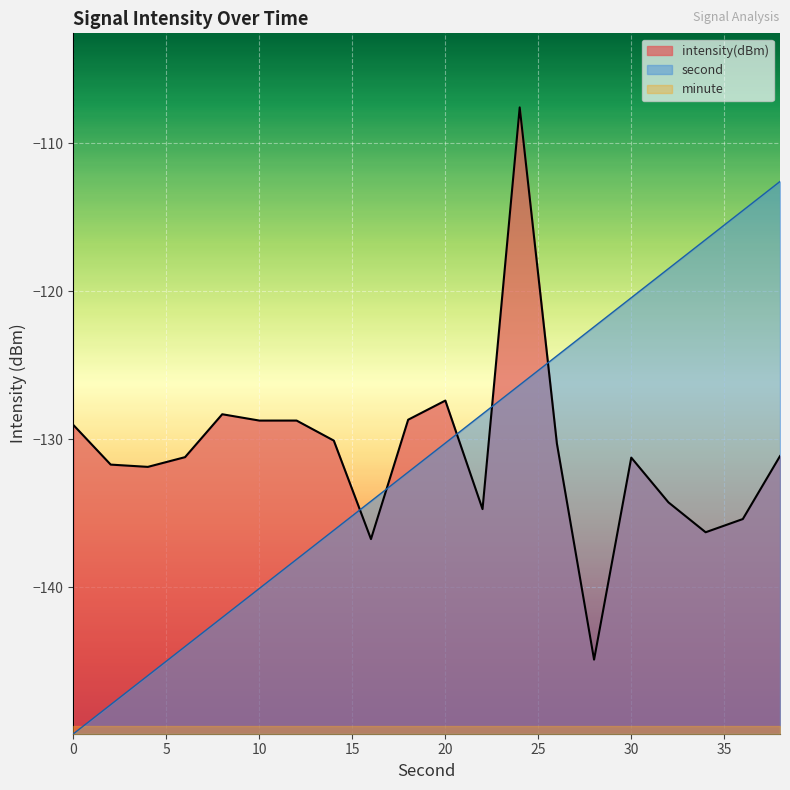

True or false: second has more than 0 points higher than both neighbors.

False